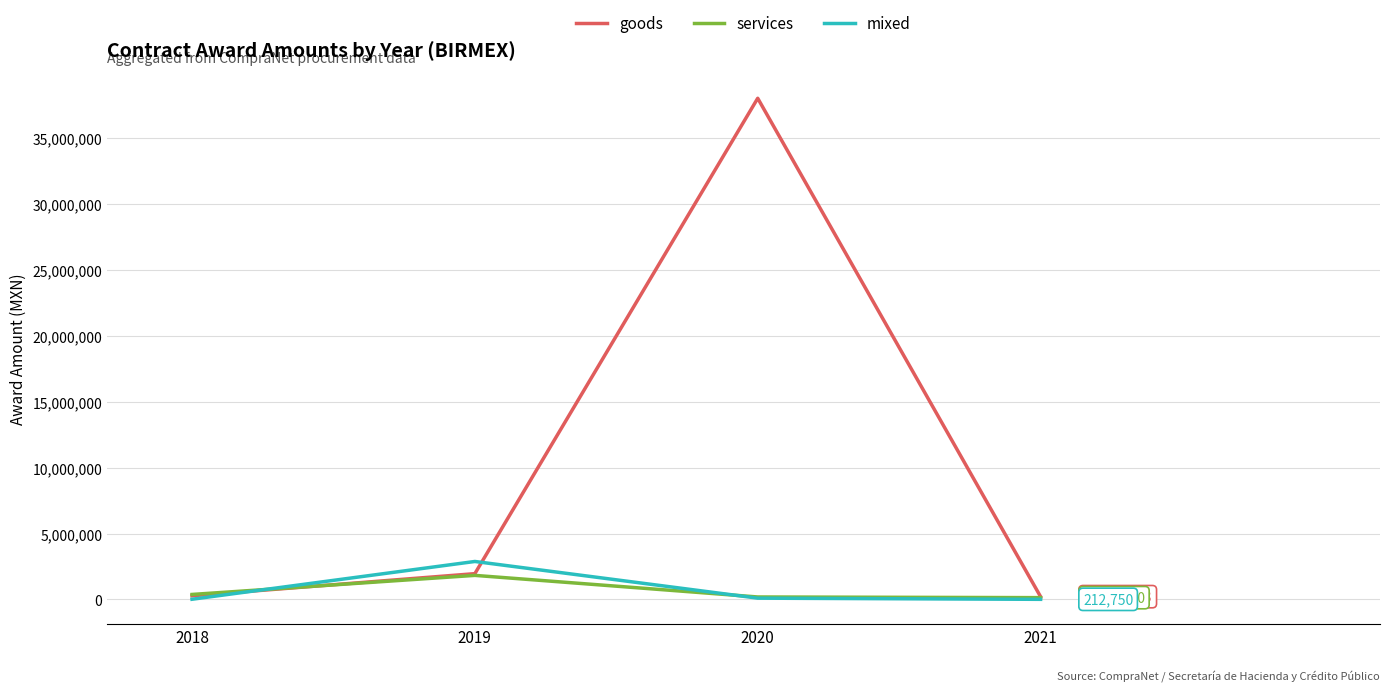

Which series has the largest range (max minus min)?

goods